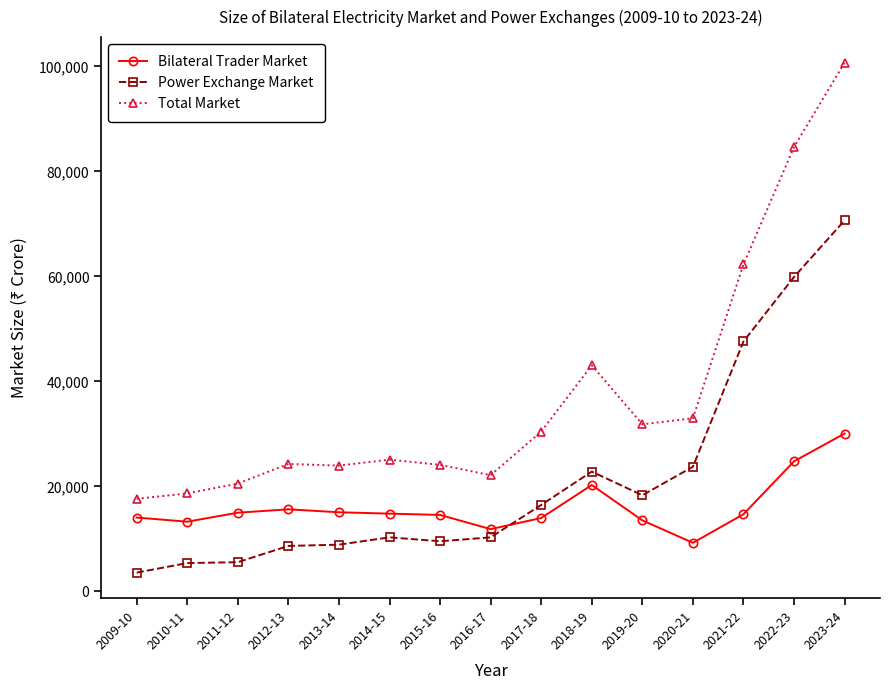

Rank the series at 2014-15 from lowest to highest value.

Power Exchange Market, Bilateral Trader Market, Total Market